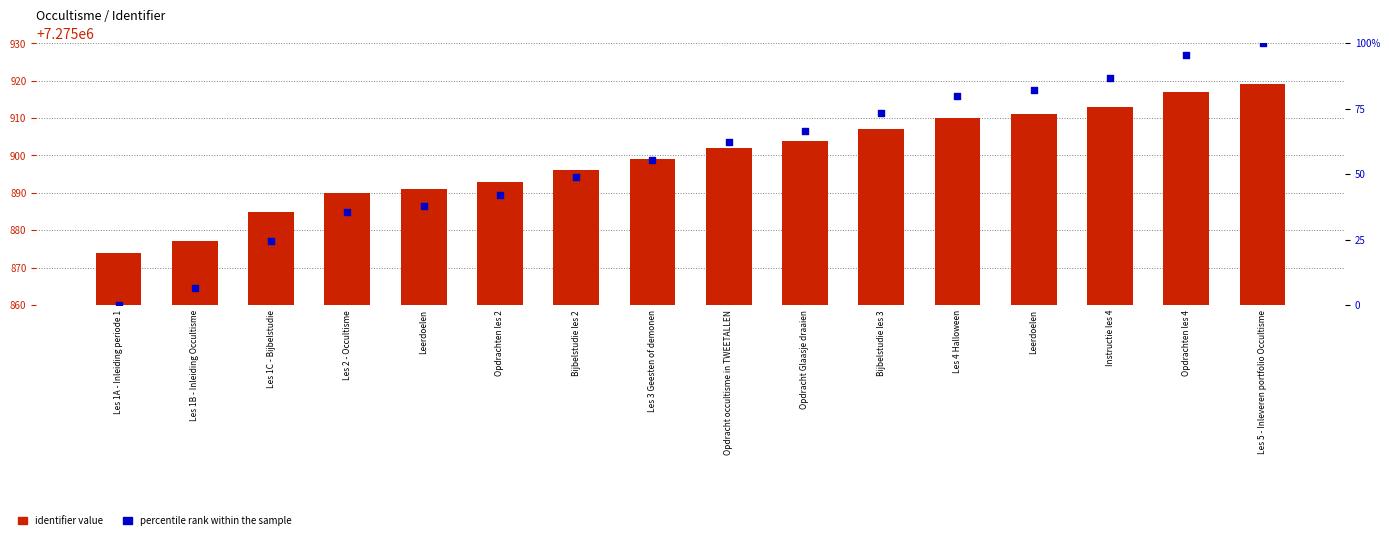

Is the value of percentile rank within the sample at Les 1C - Bijbelstudie greater than the value of identifier value at Leerdoelen?

No